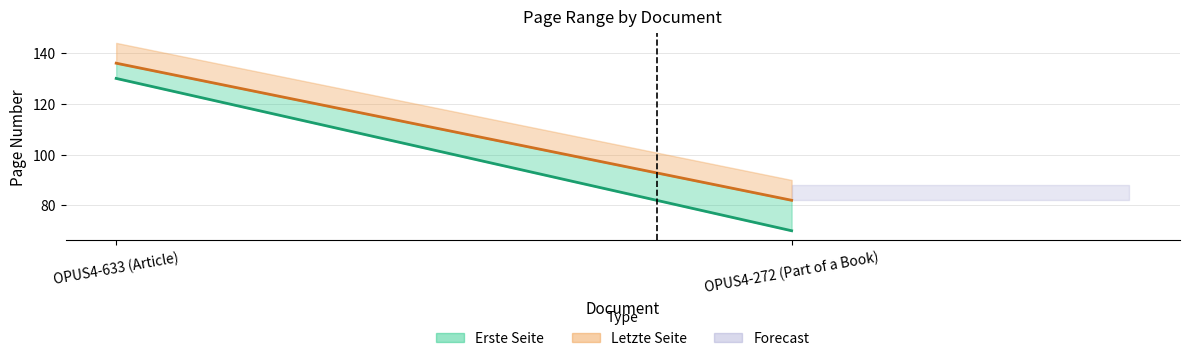

At OPUS4-633 (Article), list the series in order from largest to smallest.

Letzte Seite line, Erste Seite line